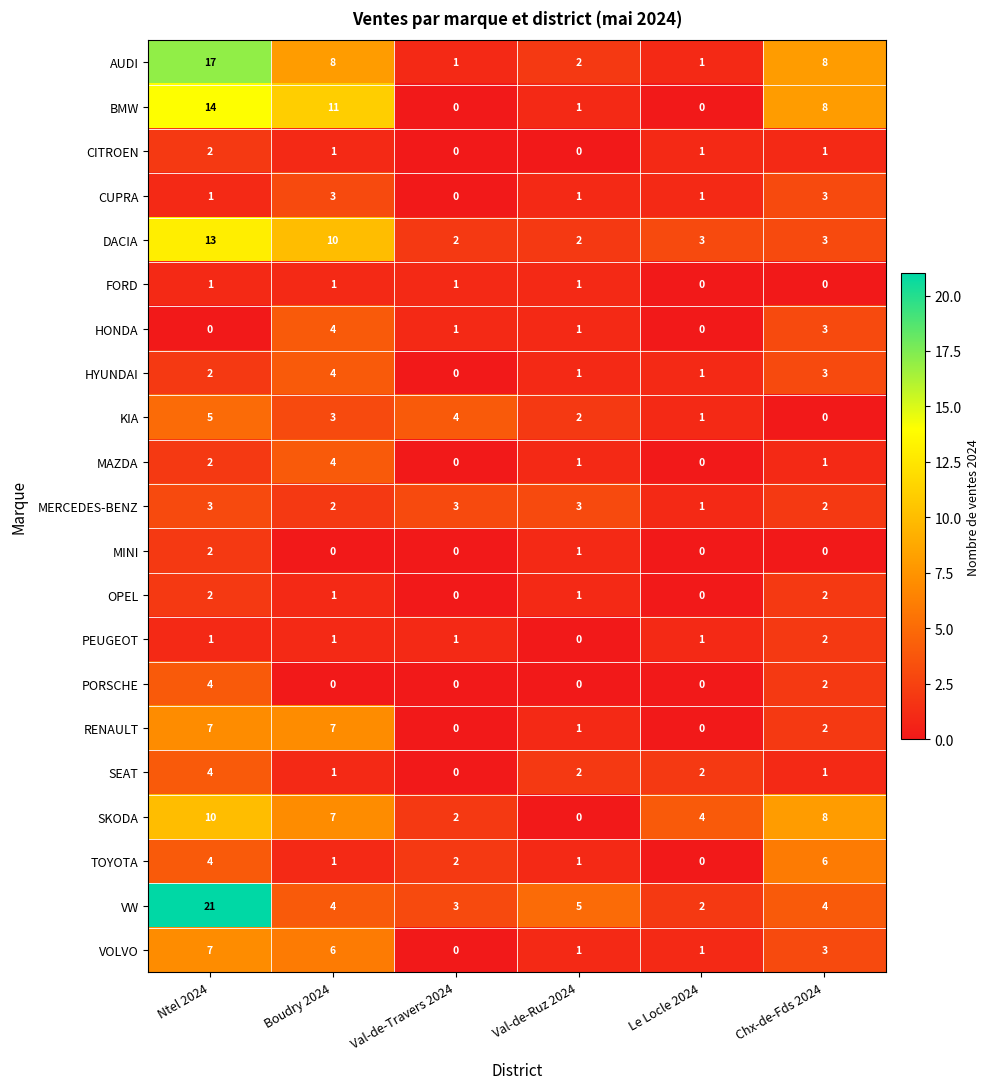

The value of BMW at Le Locle 2024 is 0. True or false?

True